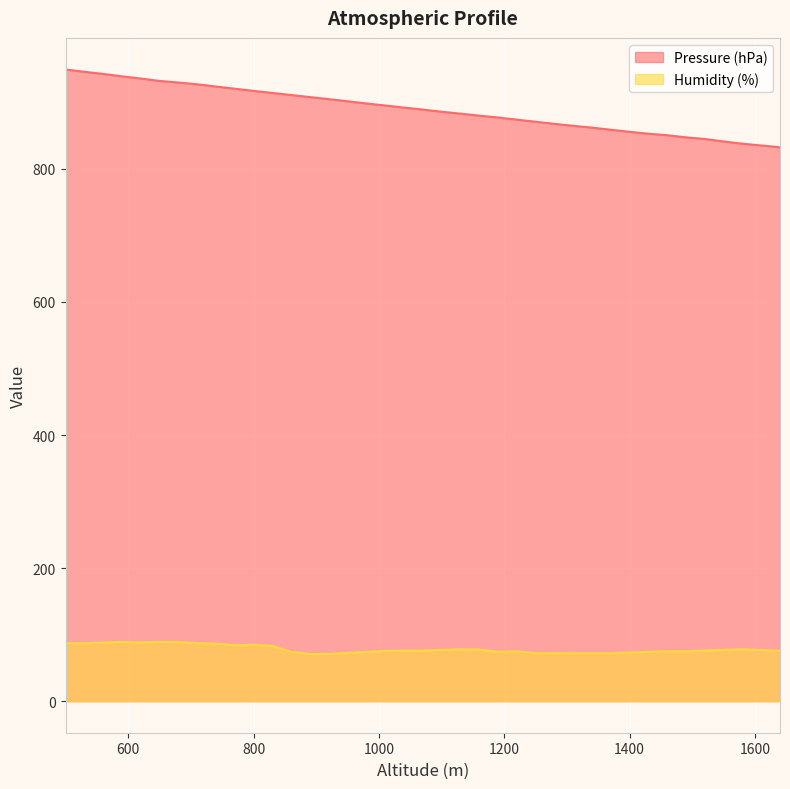

What value does the Pressure (hPa) series have at 1370?

858.8